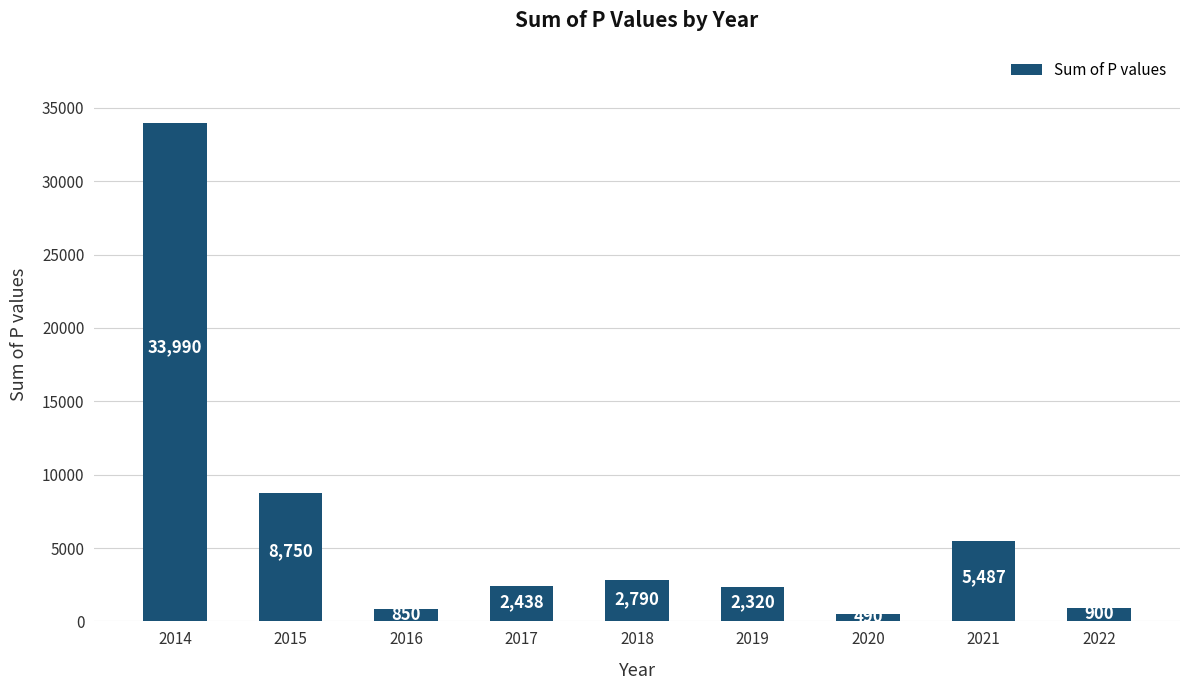

What is the sum of all values?

58015